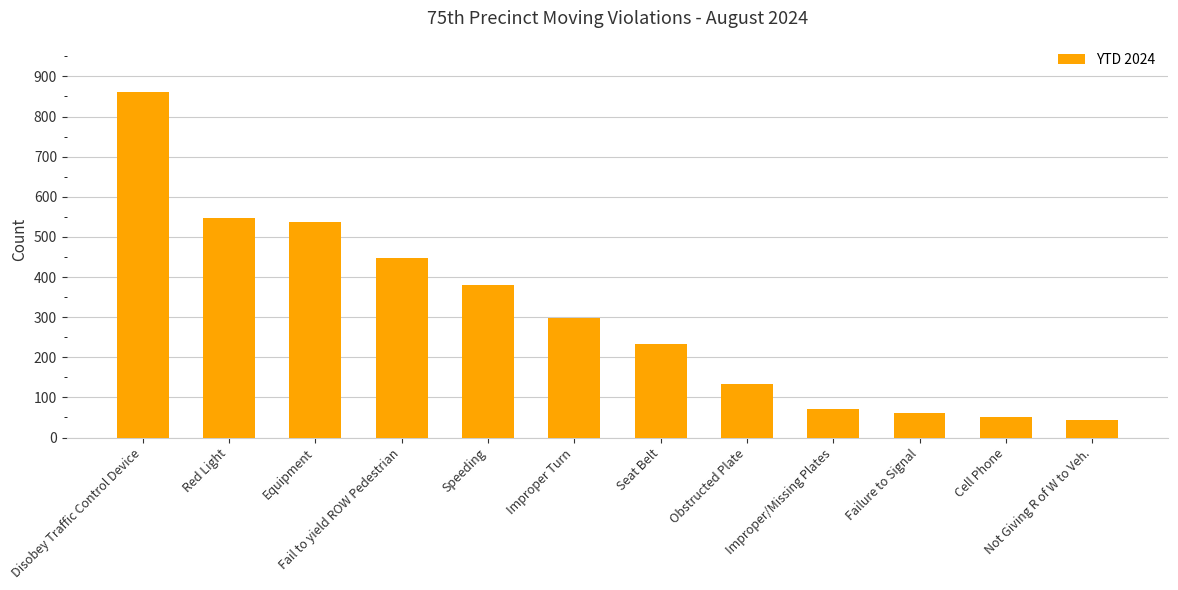

List the labels in order of value, largest first.

Disobey Traffic Control Device, Red Light, Equipment, Fail to yield ROW Pedestrian, Speeding, Improper Turn, Seat Belt, Obstructed Plate, Improper/Missing Plates, Failure to Signal, Cell Phone, Not Giving R of W to Veh.